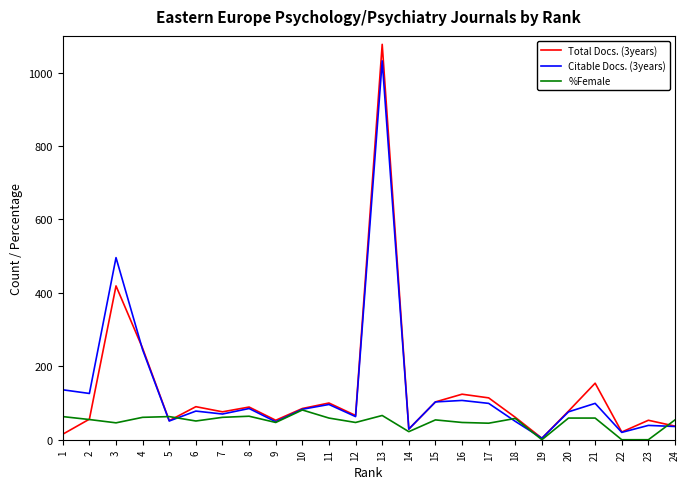

What is the difference between the maximum and minimum values in the Citable Docs. (3years) series?

1028